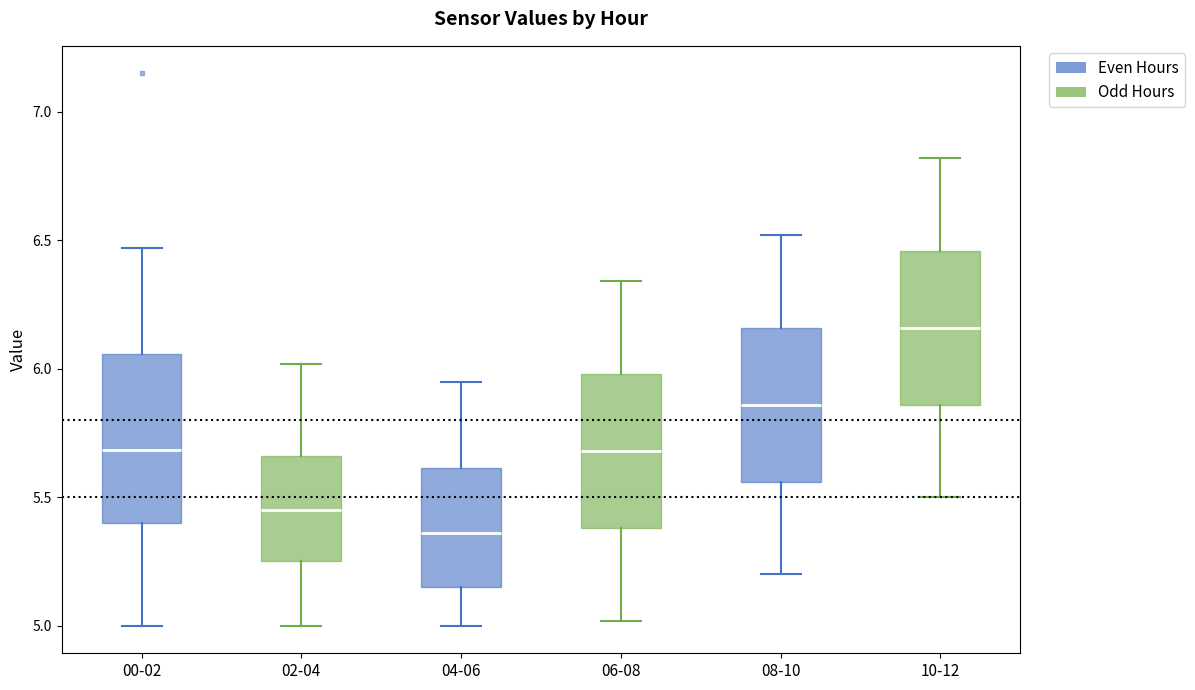

Which box has the lowest median line?

04-06